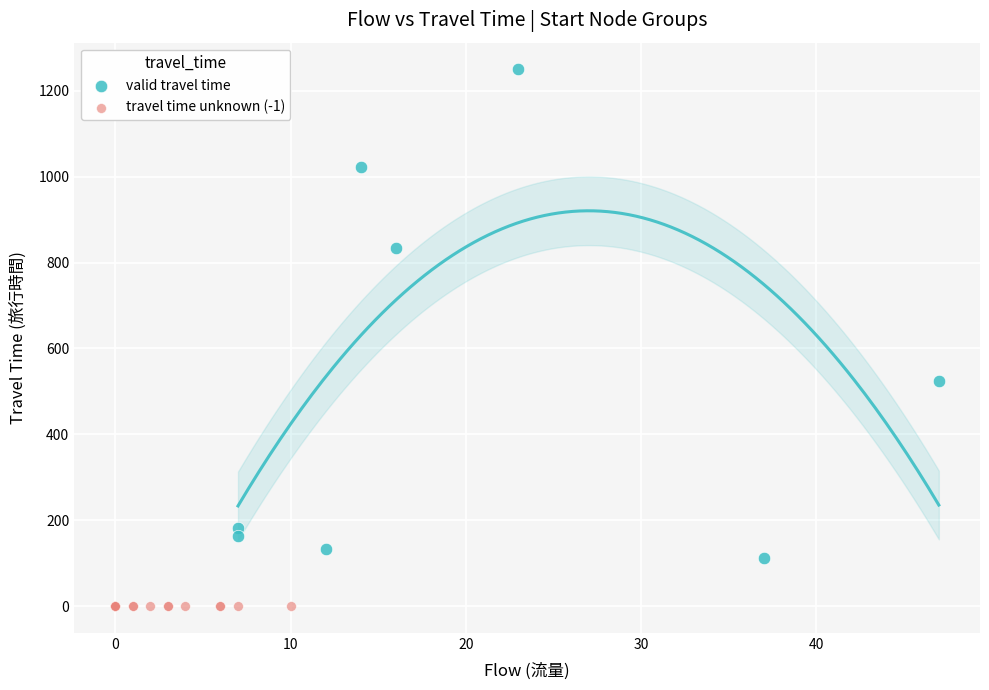

Which series reaches the maximum Y coordinate?

valid travel time